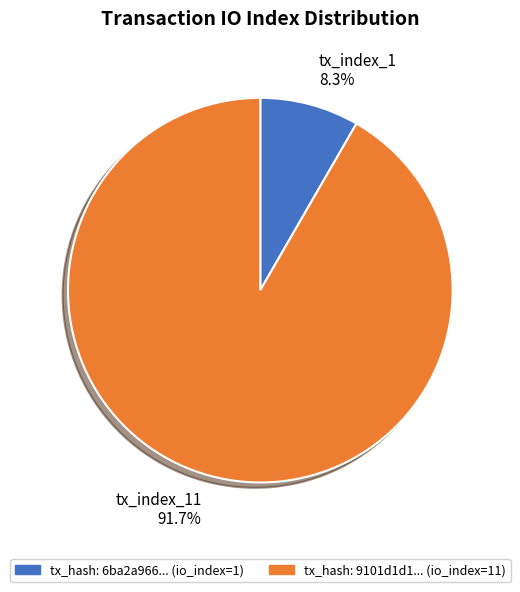

Which category has the biggest portion of the pie?

tx_hash: 9101d1d1... (io_index=11)